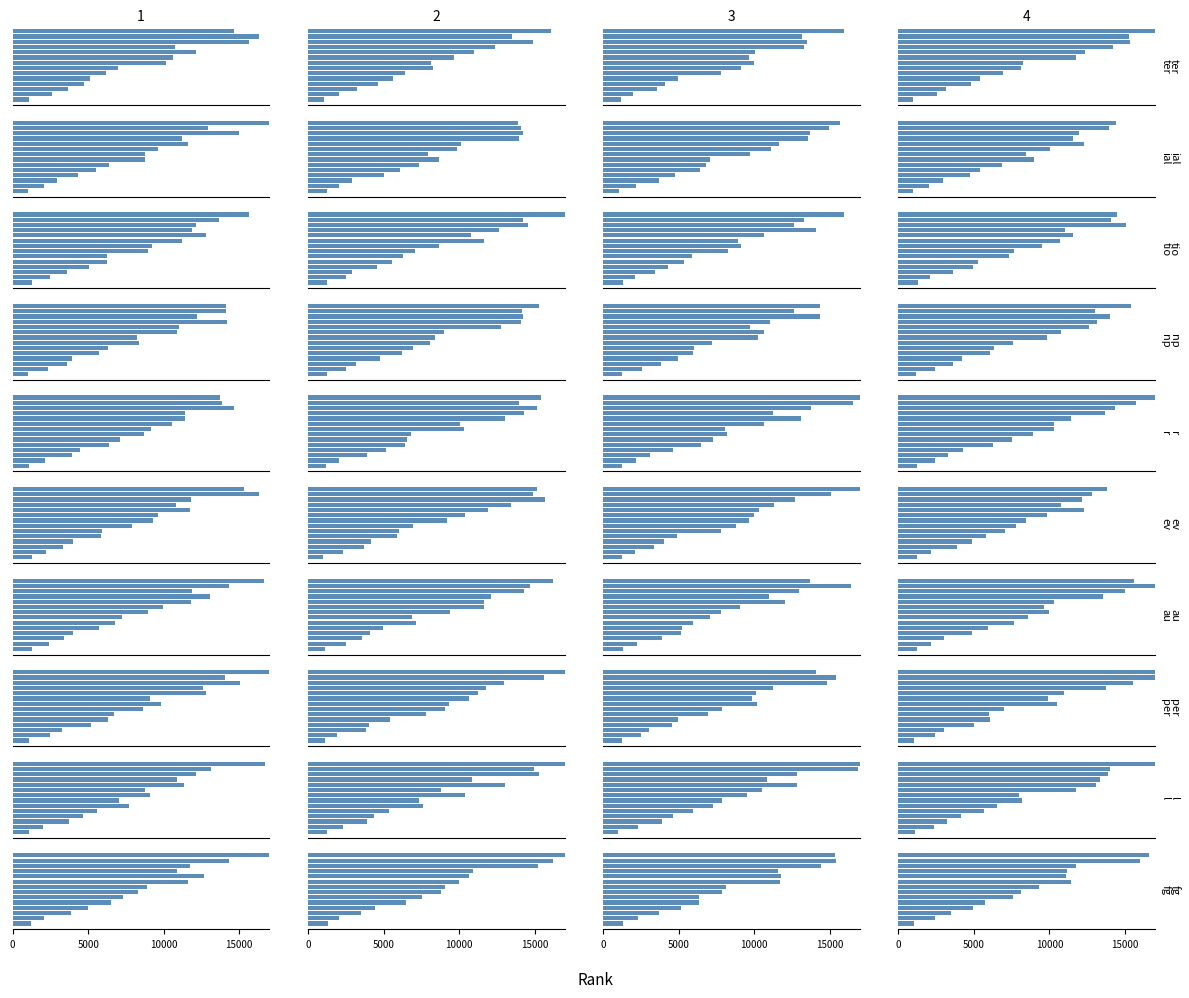

At which label does 2 first exceed 9726?

9